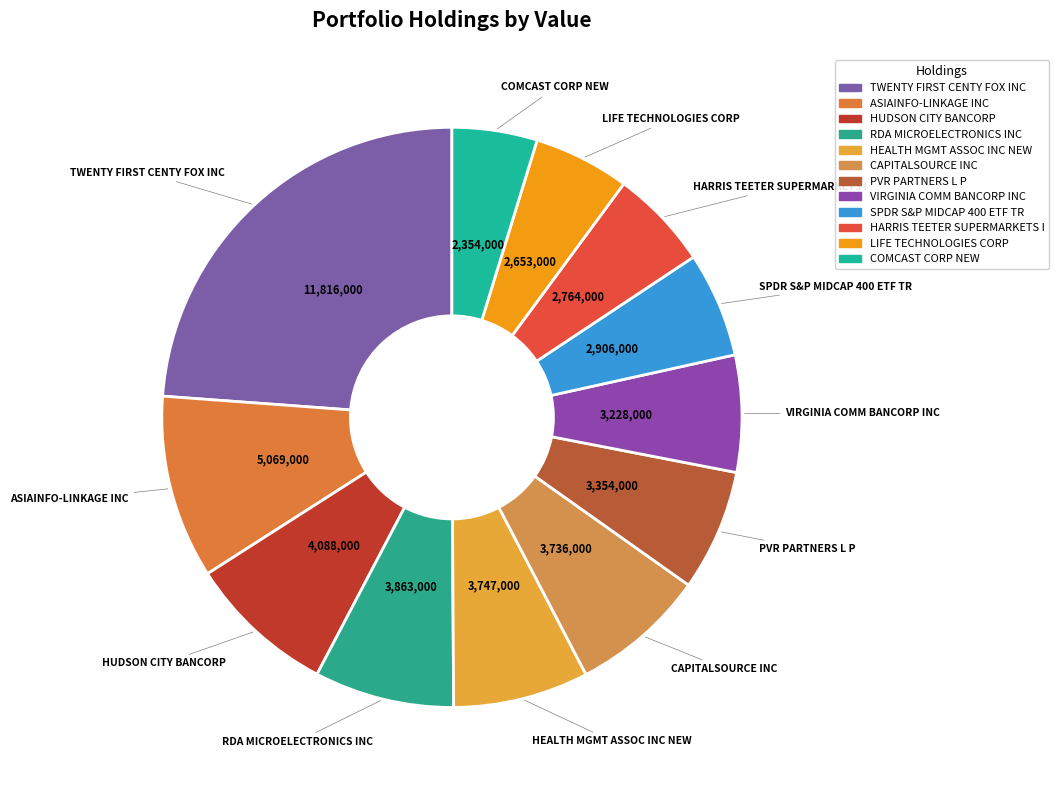

Count the number of slices in the pie.

12